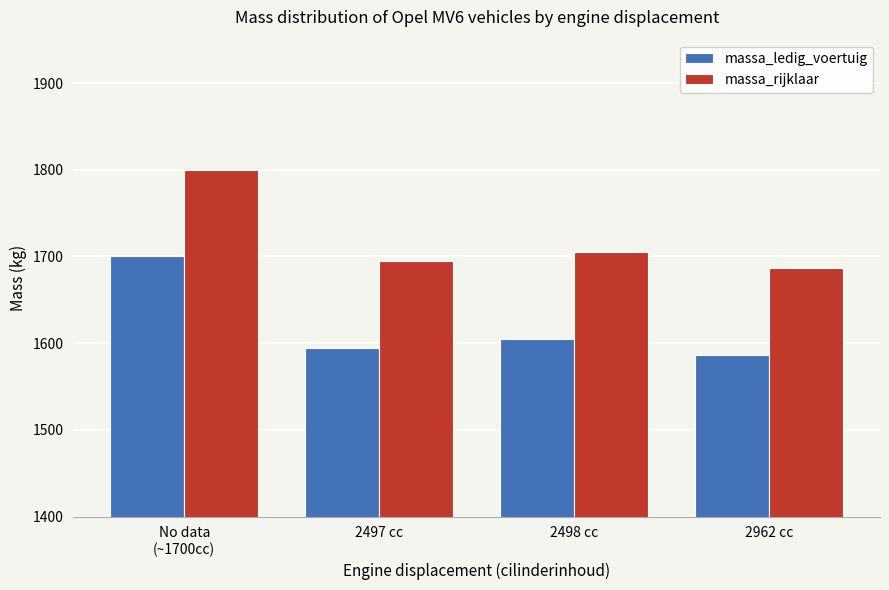

Rank the series at No data
(~1700cc) from lowest to highest value.

massa_ledig_voertuig, massa_rijklaar